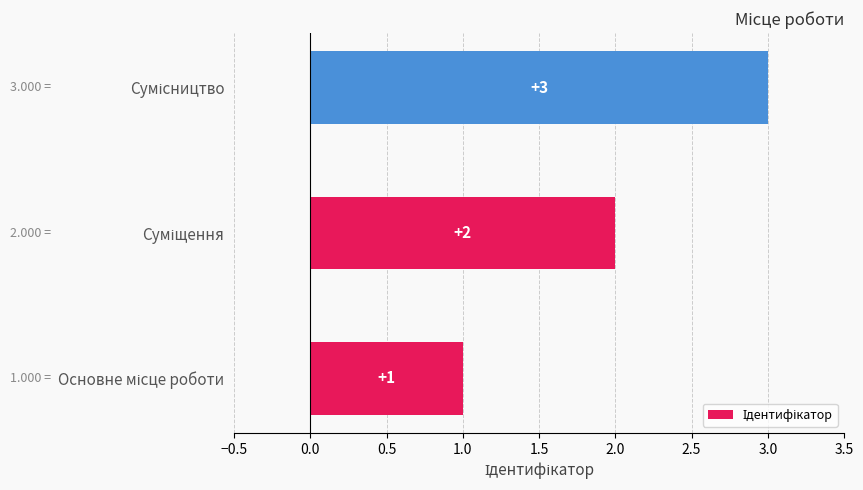

What is the maximum value shown in the chart?

3